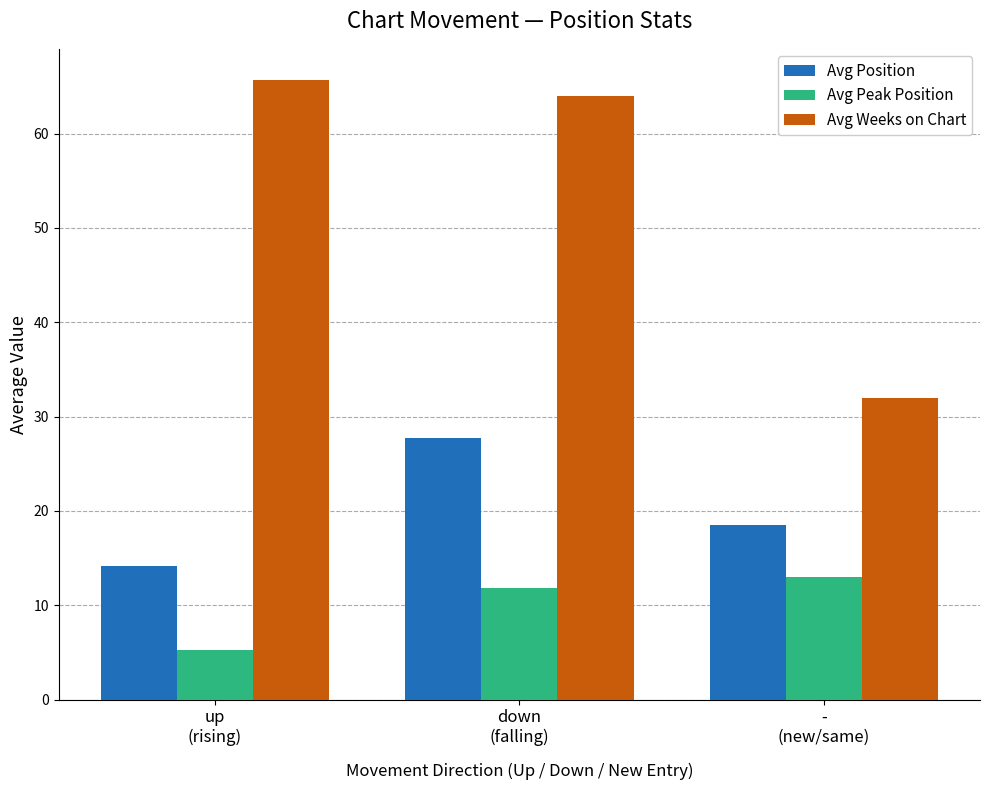

What position from the left is up
(rising)?

1